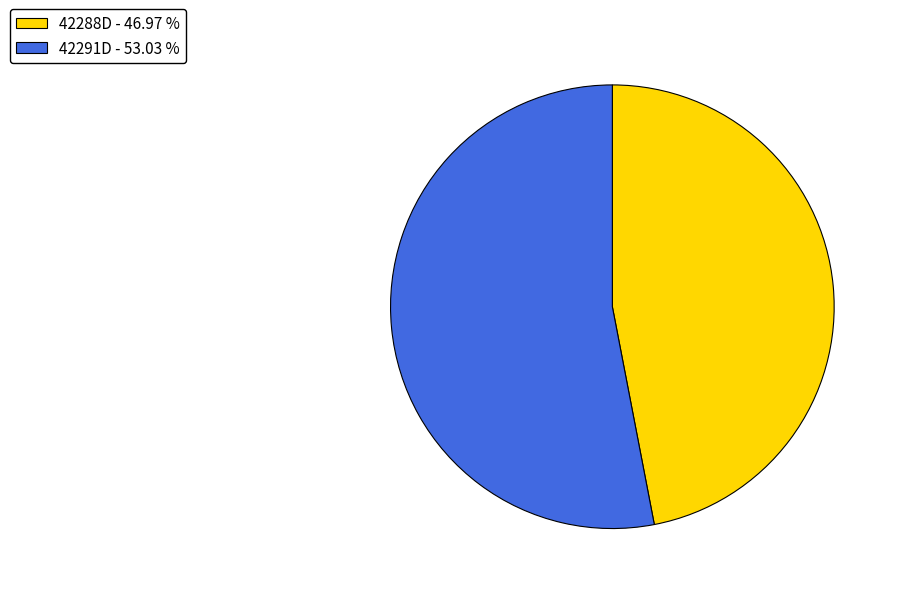

Which slice represents more than half of the pie?

42291D